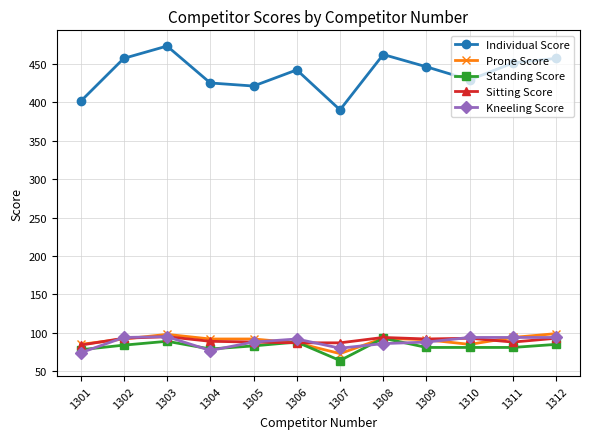

What is the minimum value shown in the chart?

64